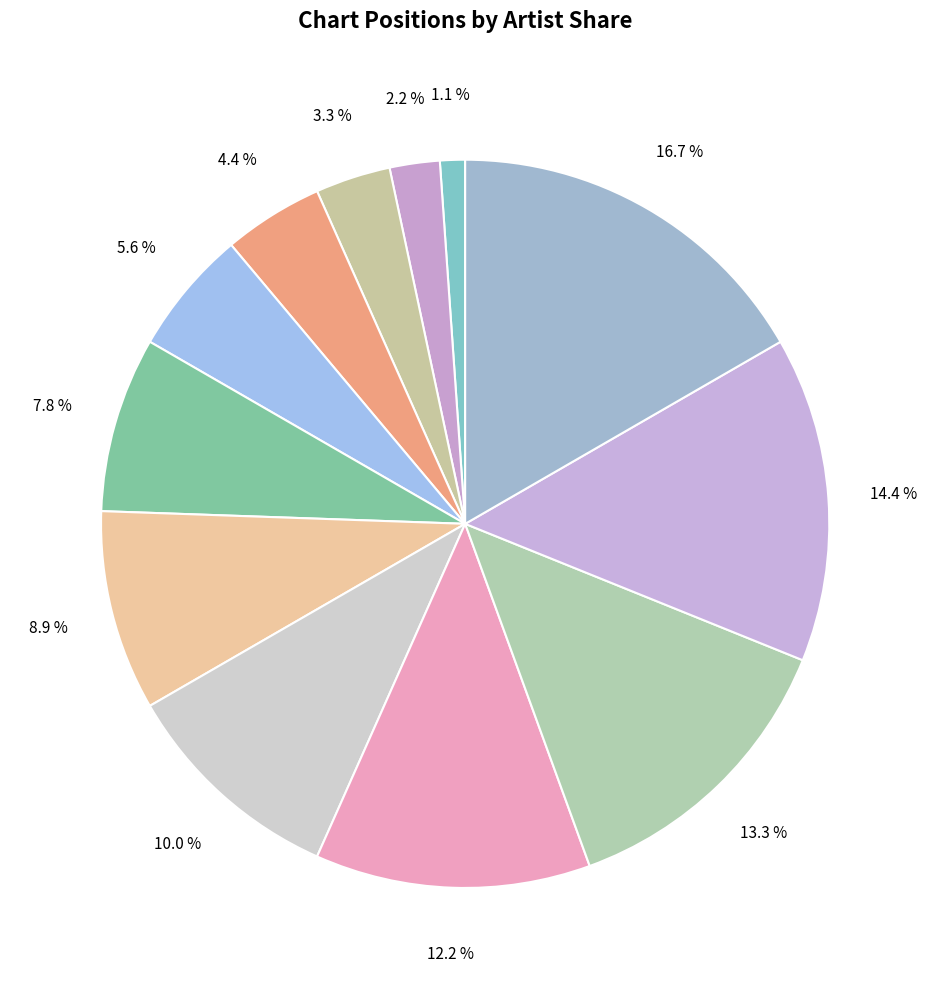

Count the number of slices in the pie.

12